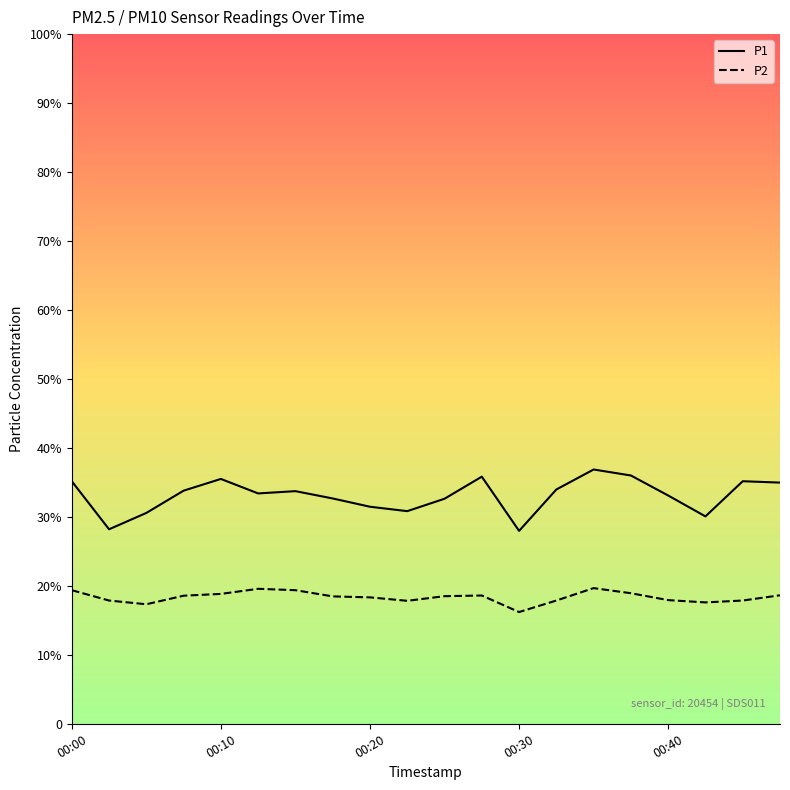

Is this an area chart (filled region under the line)?

No